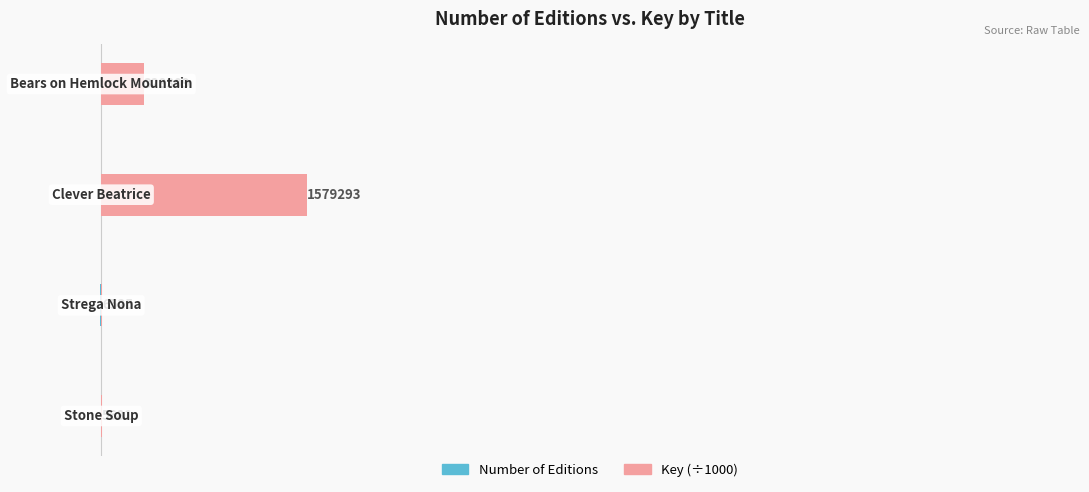

What is the average value of the Key (÷1000) series?

480.0